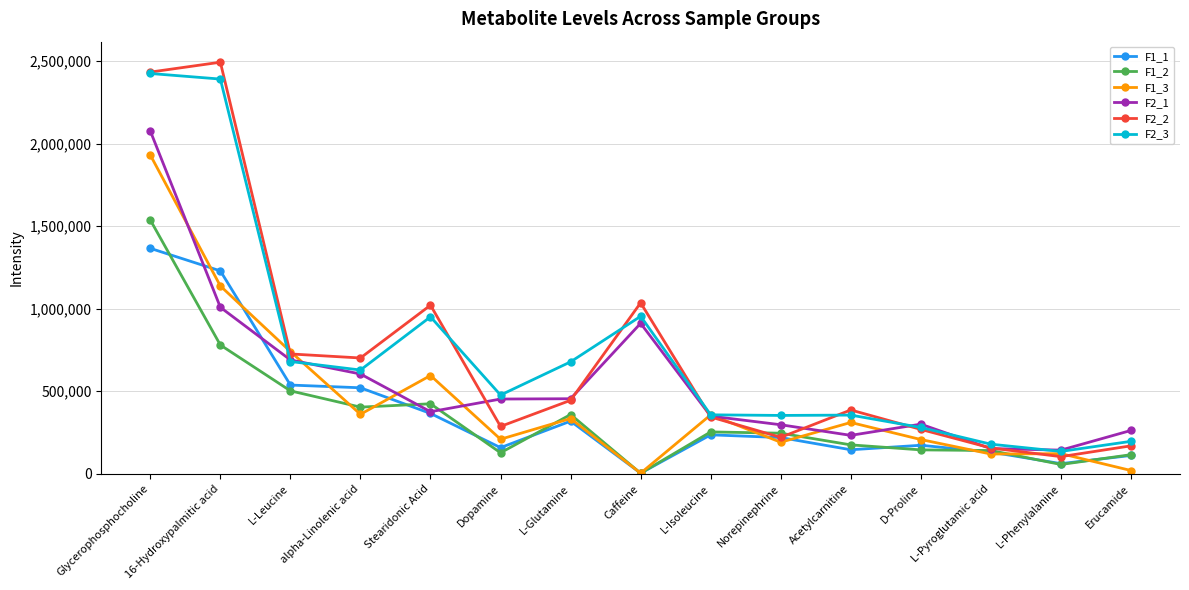

What is the minimum value for F2_2?

103694.0